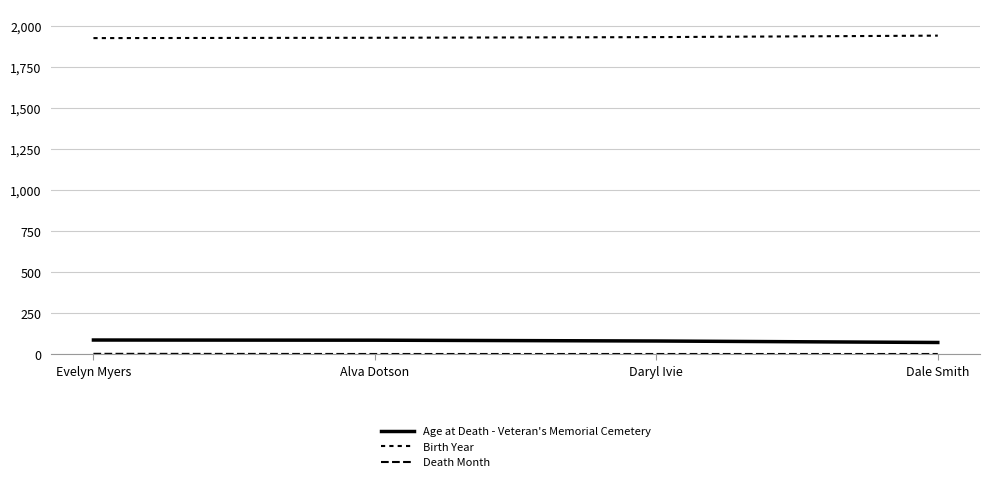

Is the value of Birth Year at Evelyn Myers greater than the value of Age at Death - Veteran's Memorial Cemetery at Dale Smith?

Yes